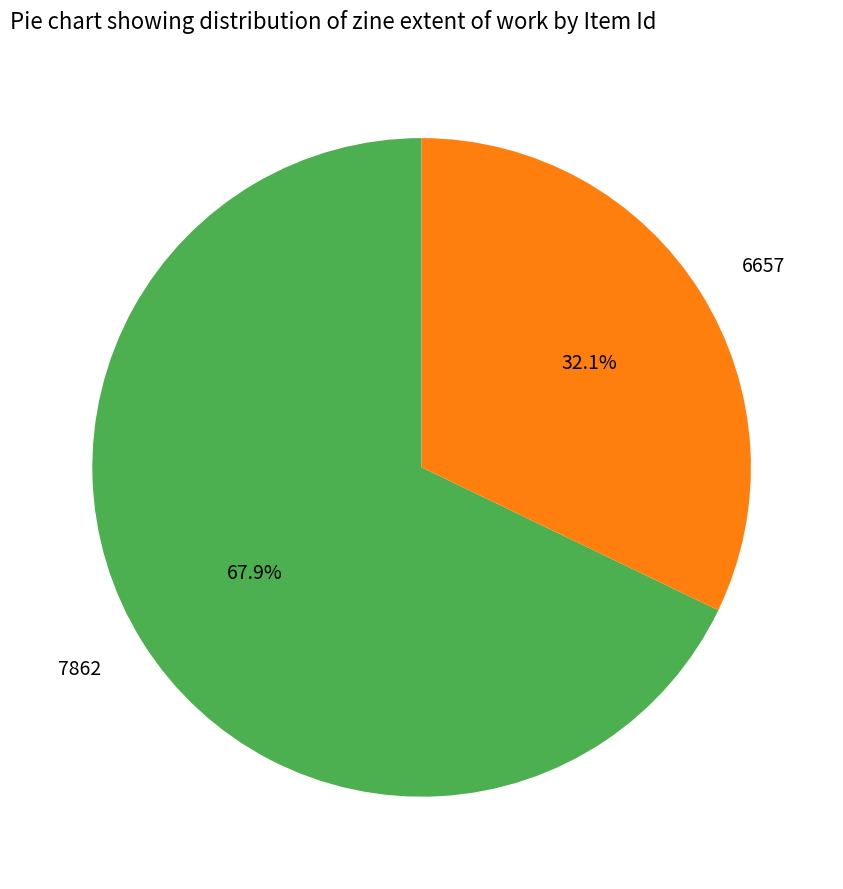

True or false: 7862 accounts for 68% of the total.

True